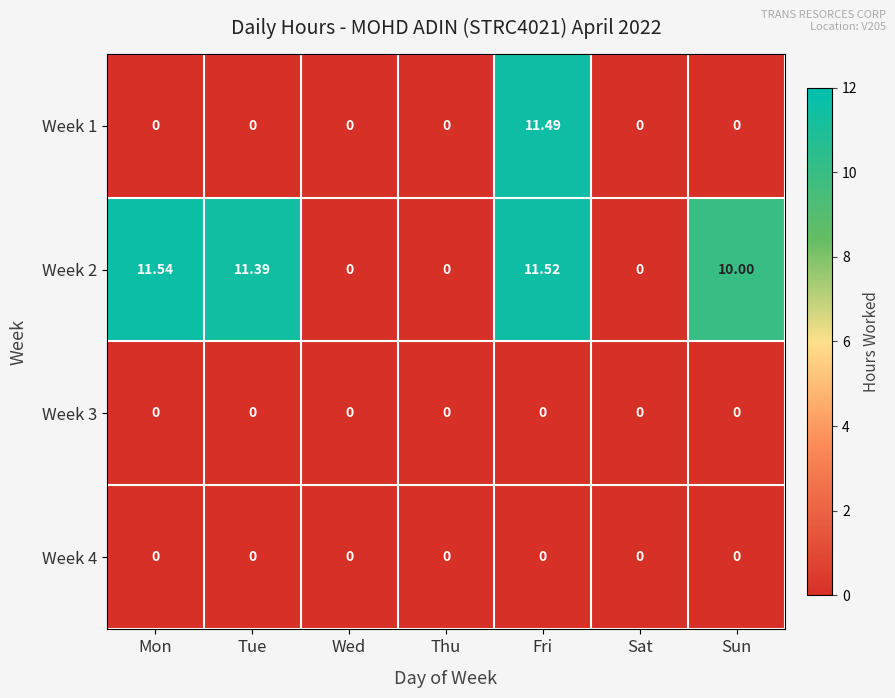

What is the spread (max minus min) of values at Fri?

11.5